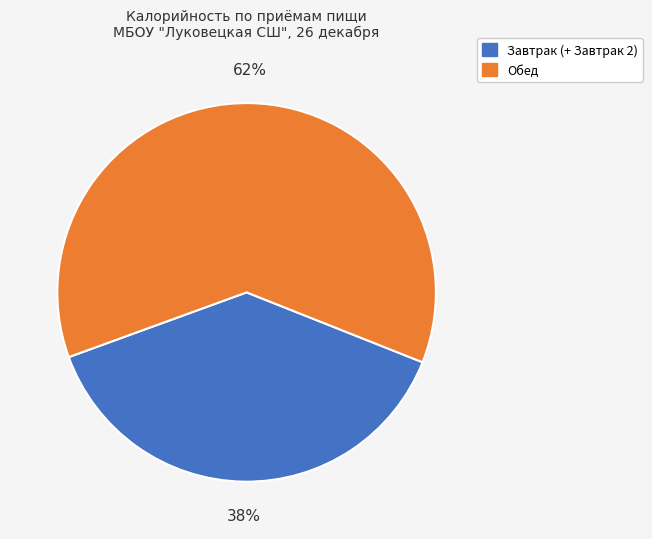

To the nearest percent, what portion does Завтрак (+ Завтрак 2) represent?

38%